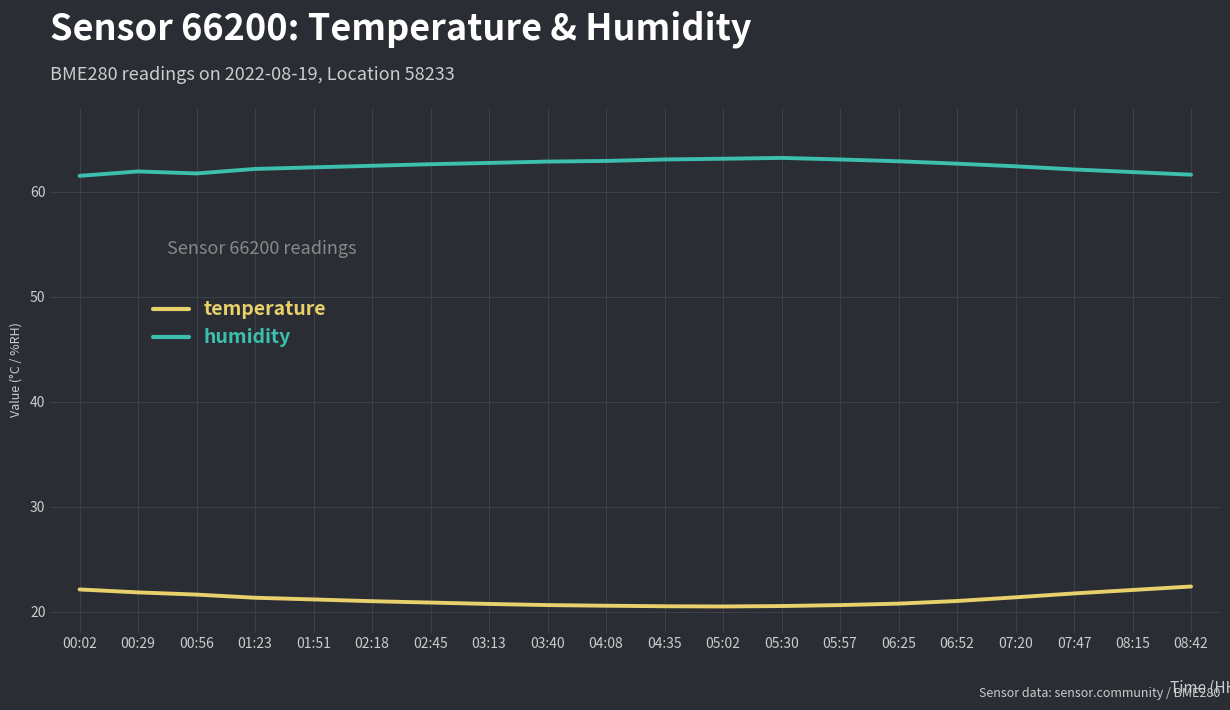

What is the difference between the maximum and minimum values in the temperature series?

1.9